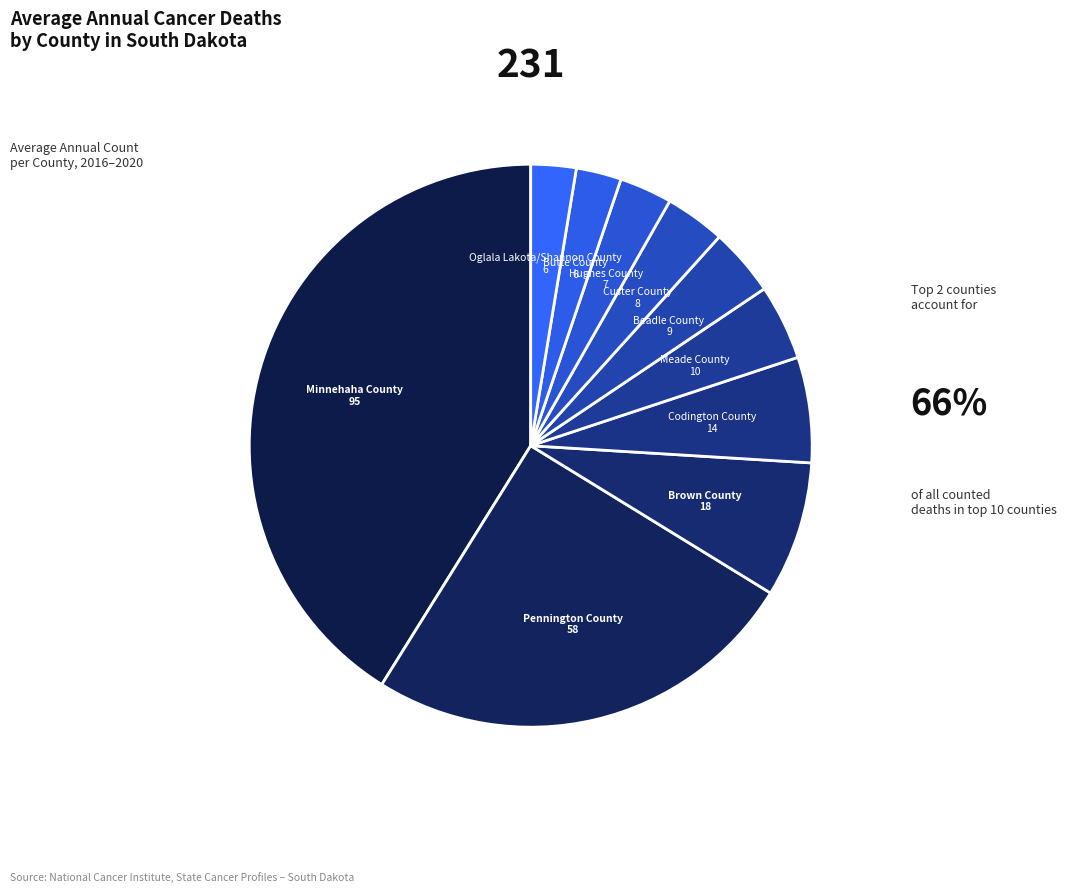

Is the sum of Meade County and Pennington County greater than half?

No